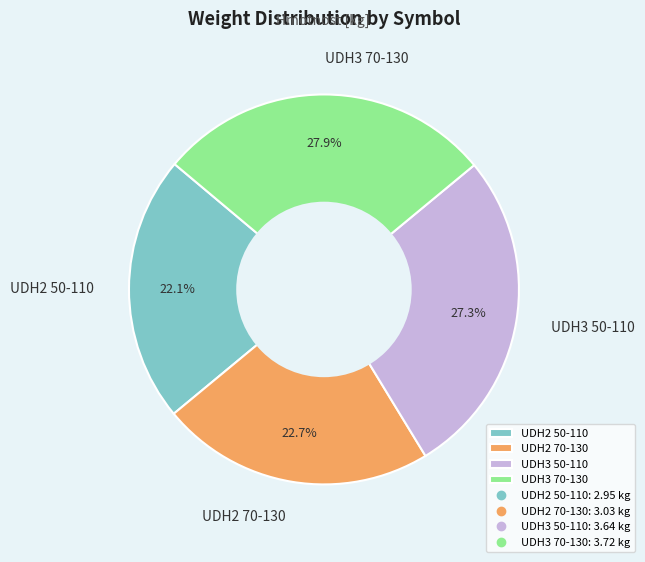

To the nearest percent, what is the combined percentage of UDH2 50-110 and UDH3 50-110?

49%